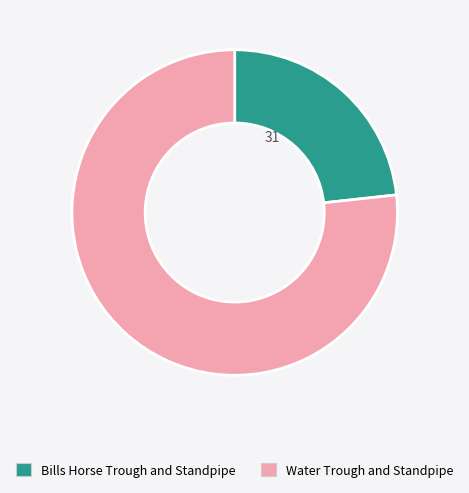

The Water Trough and Standpipe slice represents 70% of the pie. True or false?

False